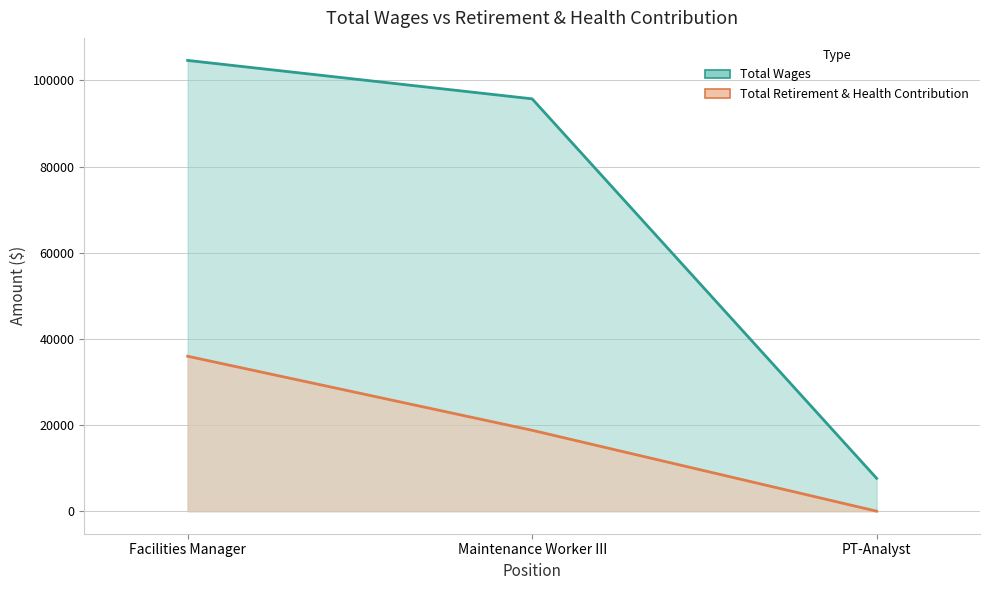

At which category does the chart reach its peak across all series?

Facilities Manager